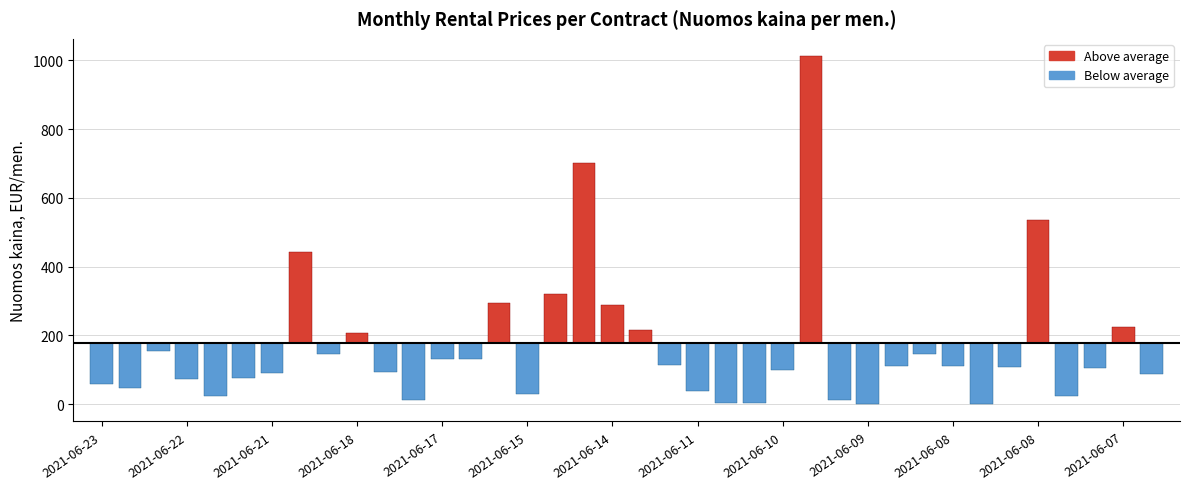

Which has a higher value, 2021-06-18 or 2021-06-09?

2021-06-18